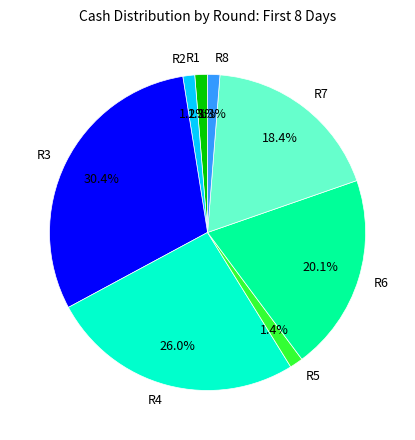

Which has a higher value, R1 or R3?

R3